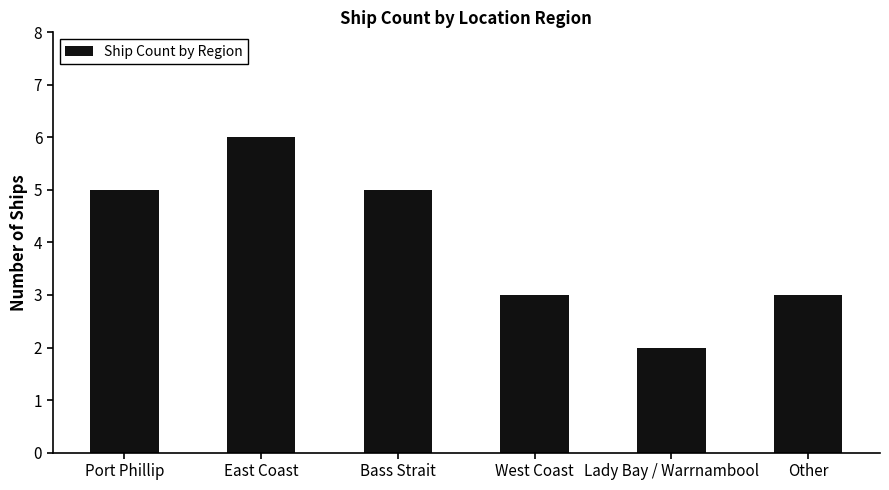

Between Other and East Coast, which is larger?

East Coast